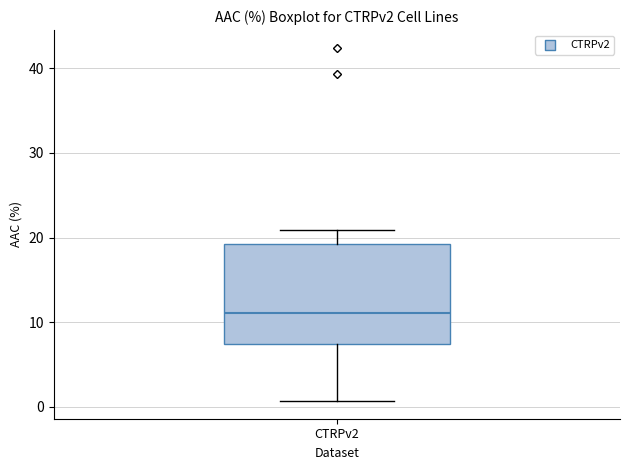

Read this box plot against the y-axis: the position of the median line, the range covered by the box, and the ends of both whiskers. The values are not printed on the chart, so give them approximately, as read against the axis.

median 11, box 7 to 19, whiskers 1 to 21